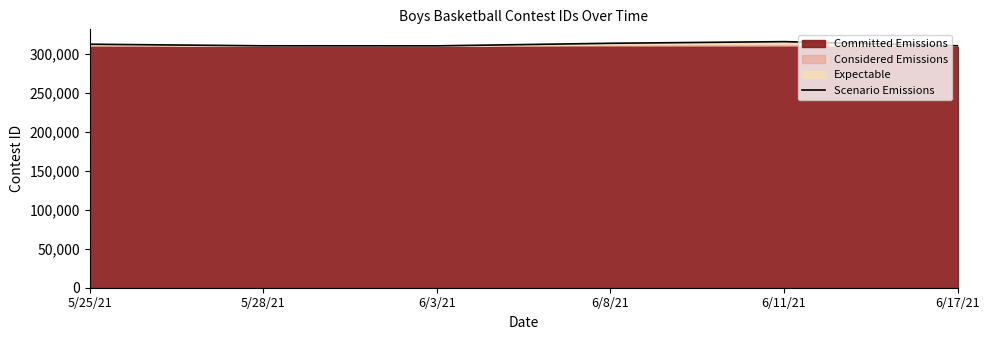

True or false: the data has more than 0 interior local peaks.

True